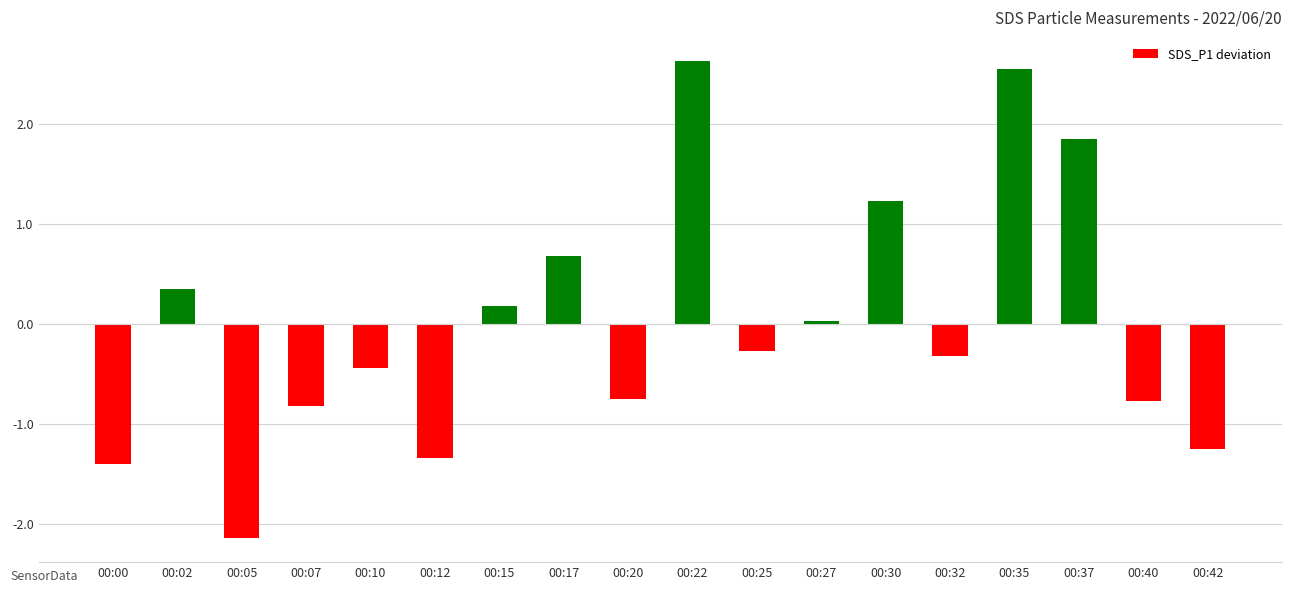

Count the number of values greater than 0.

8